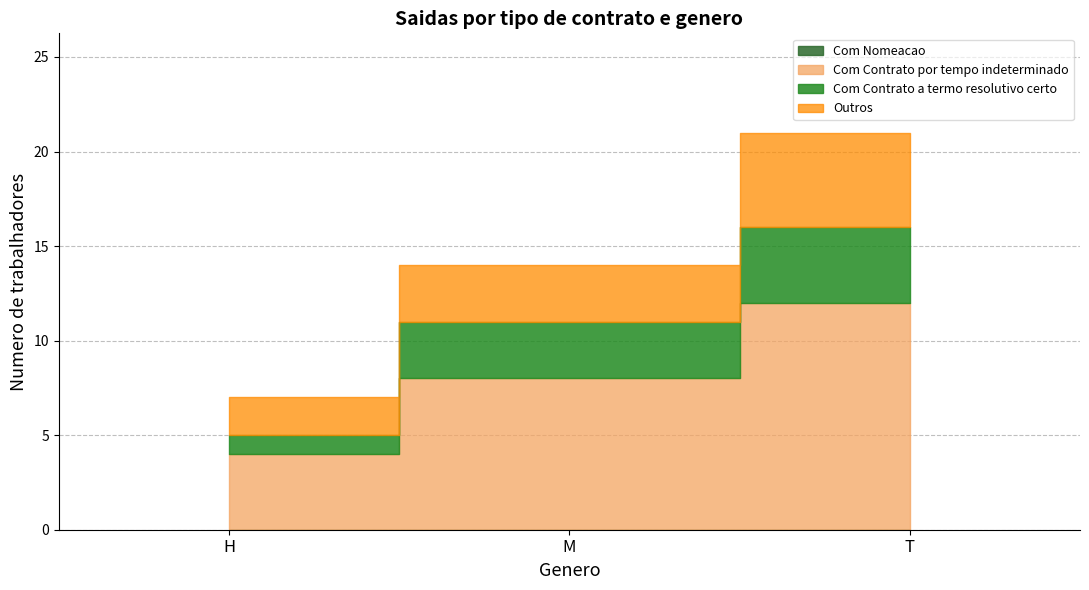

How many series are shown in this chart?

4